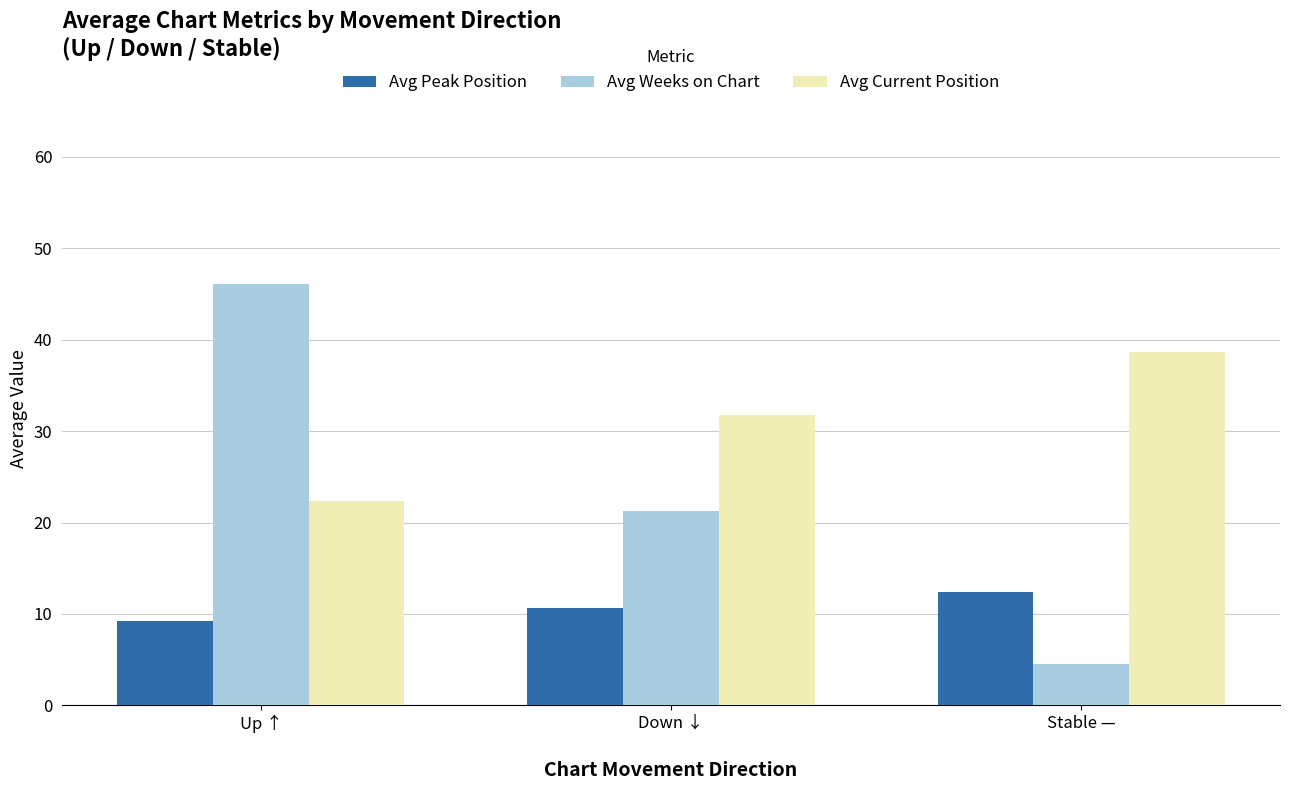

What is the sum of all Avg Weeks on Chart values?

71.9